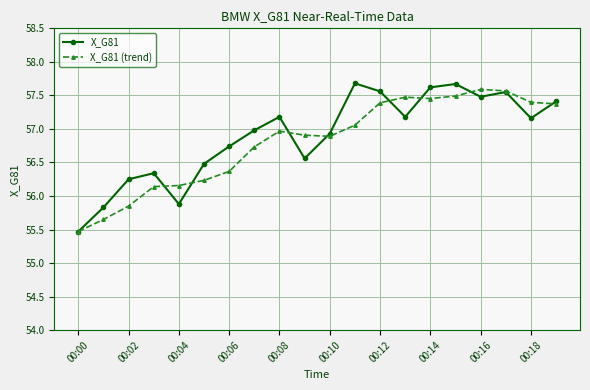

What is the maximum value for X_G81?

57.7